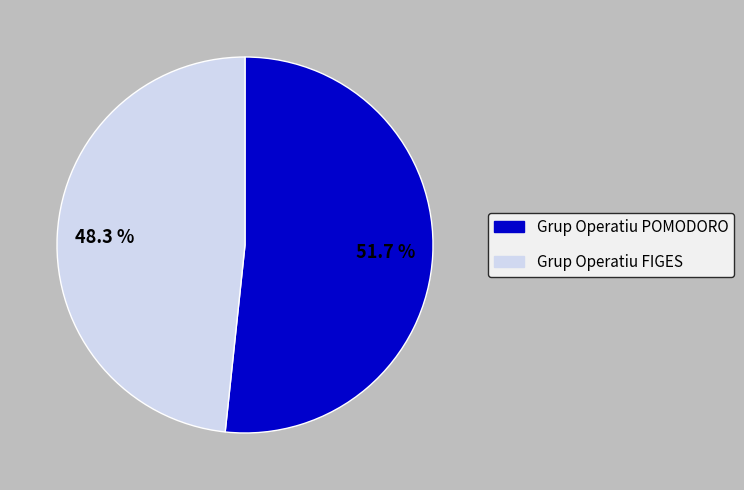

What portion of the pie excludes Grup Operatiu POMODORO?

48.3%